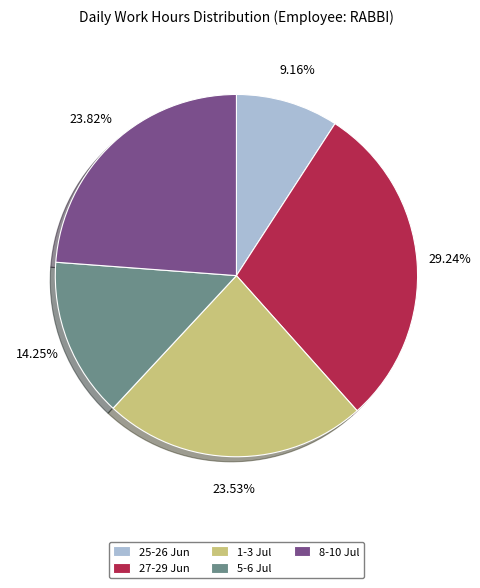

Does any single category account for the majority?

No